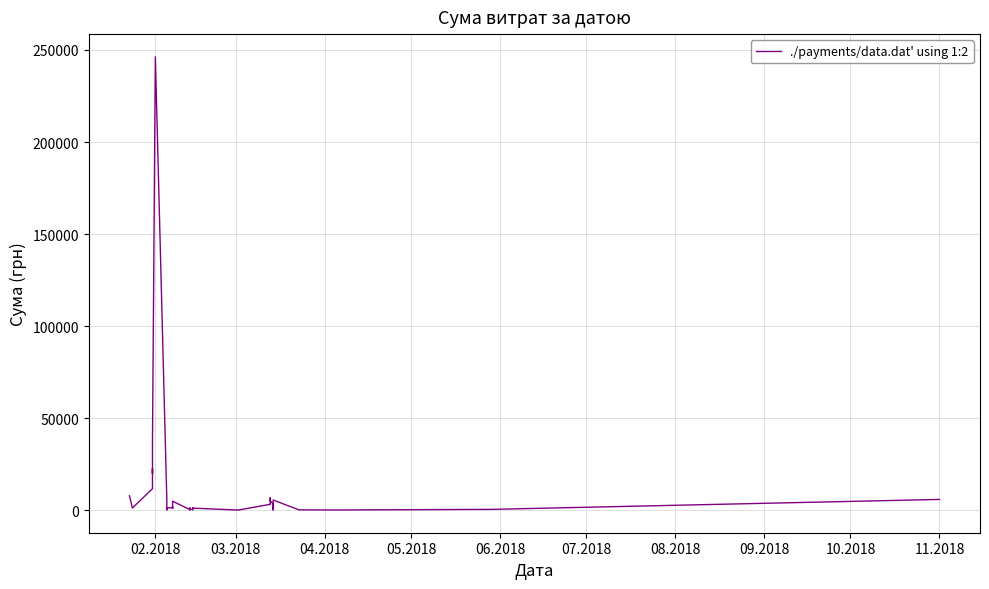

What is the minimum value shown in the chart?

19.4